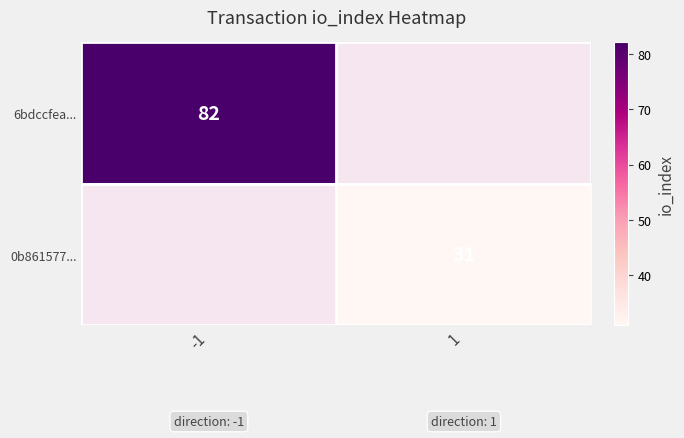

What is the greatest value displayed?

82.0